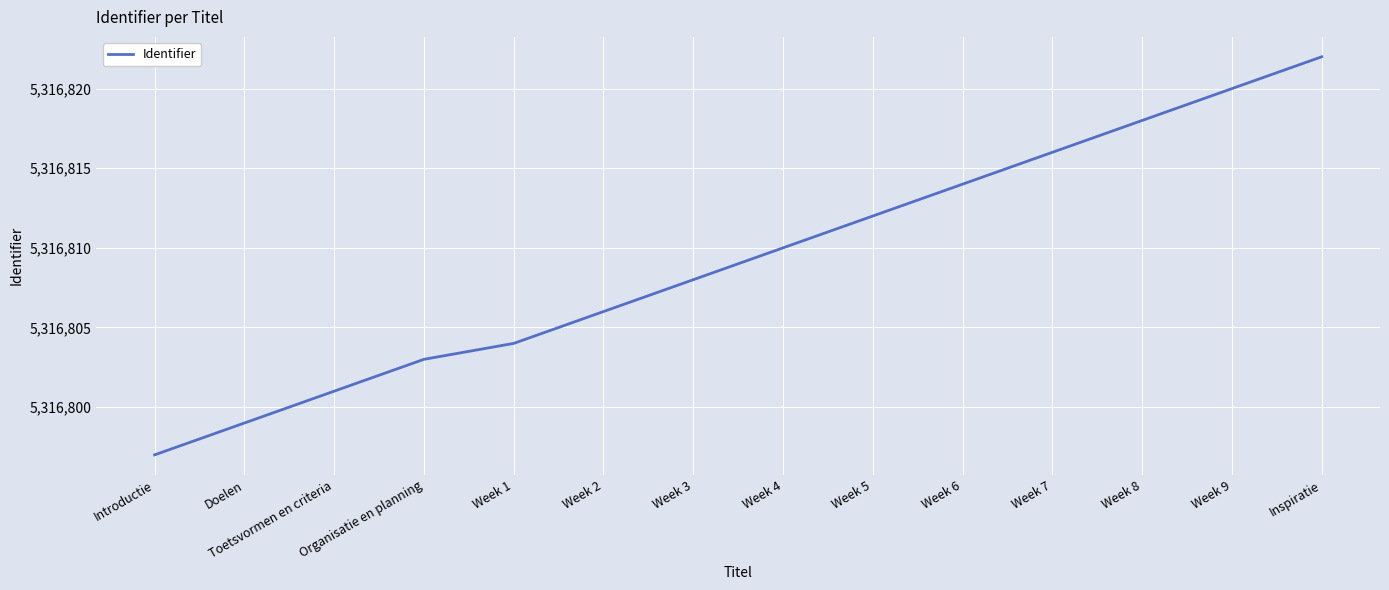

Which label corresponds to the largest value in the chart?

Inspiratie